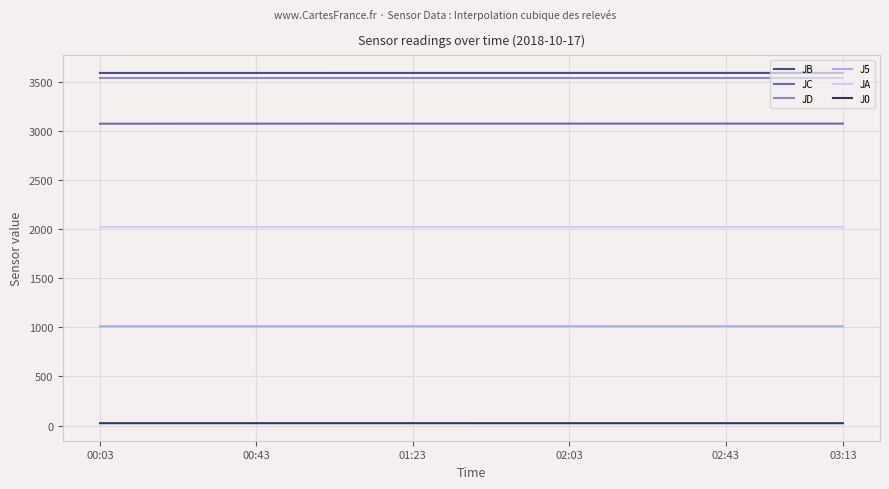

True or false: J5 and JC cross at least once.

False